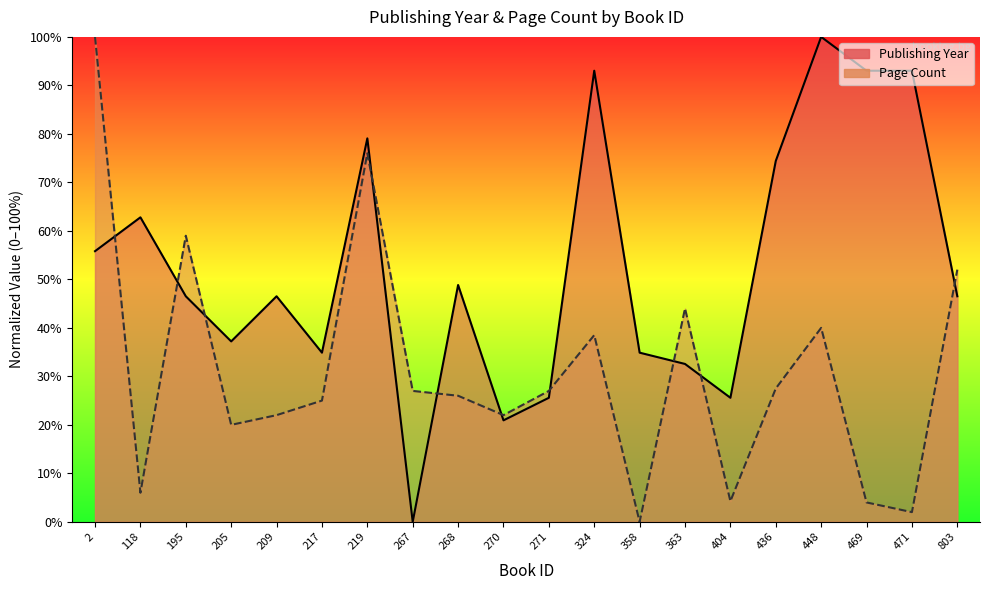

Which series has the widest spread of values?

publishingYear